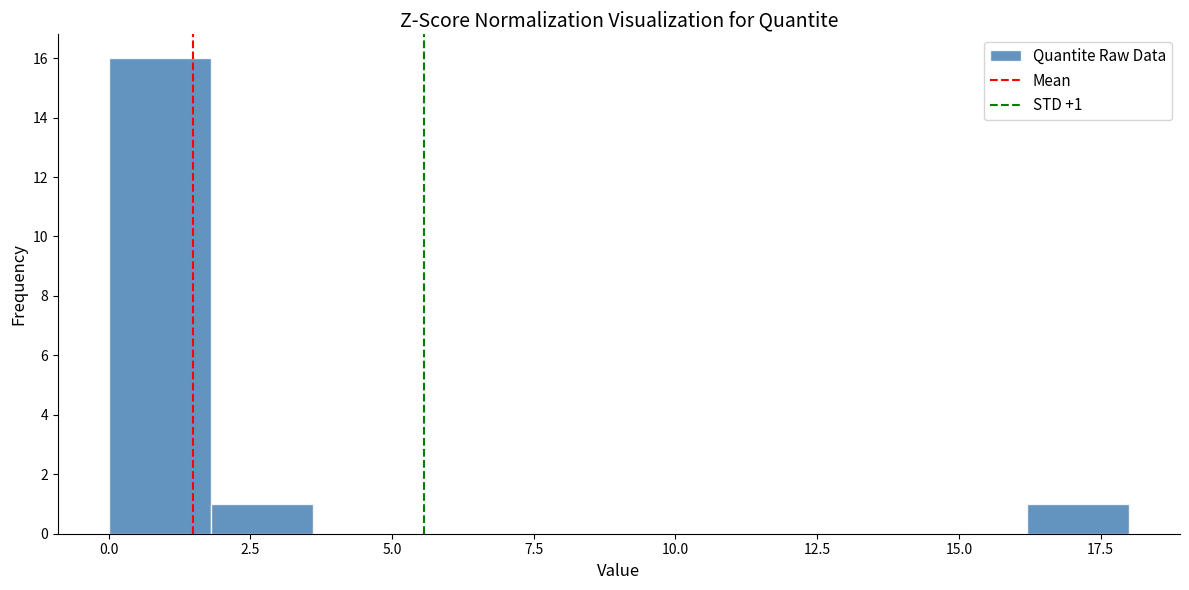

Around what value on the x-axis is the tallest bar? Give the approximate position of its centre, as read against the axis.

1.0